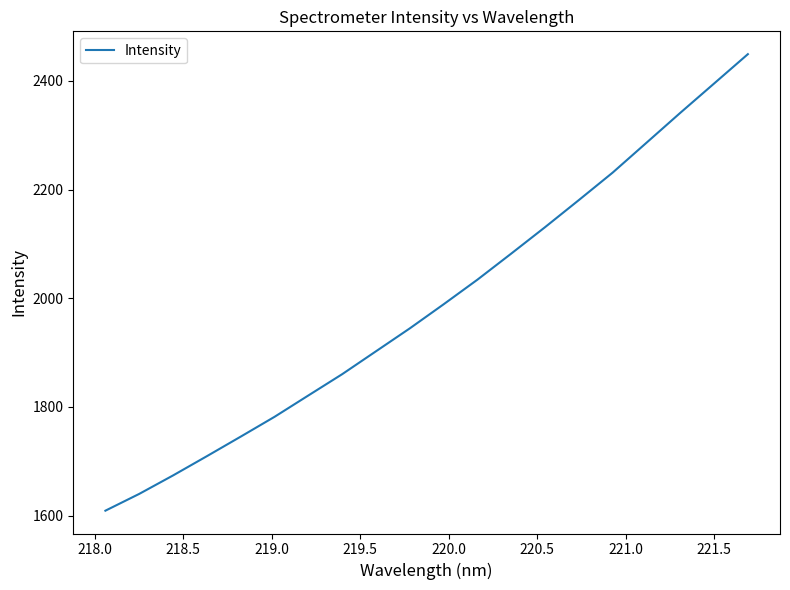

What is the greatest value displayed?

2449.4